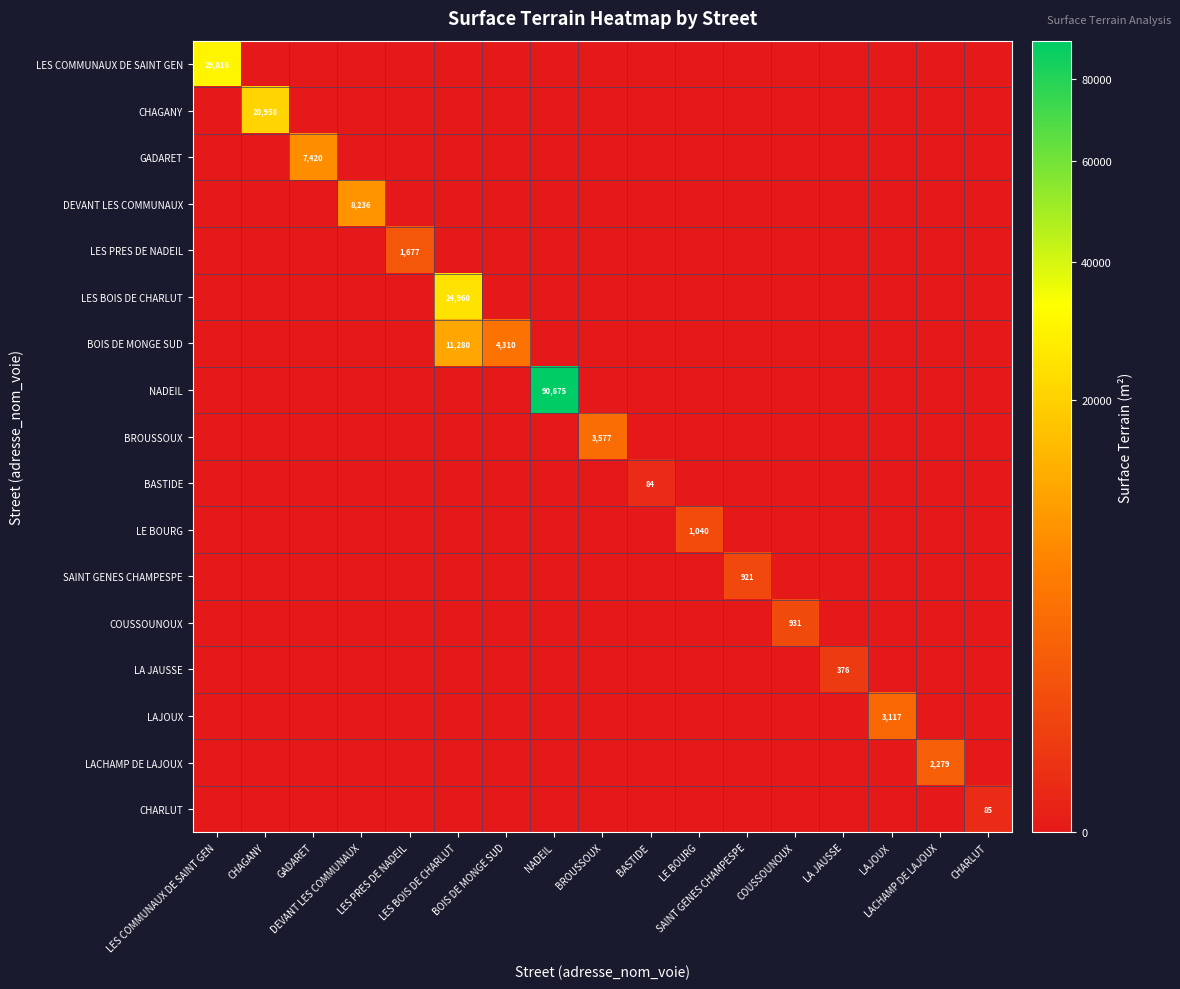

Where is BASTIDE nearest to the value 42?

LES COMMUNAUX DE SAINT GEN